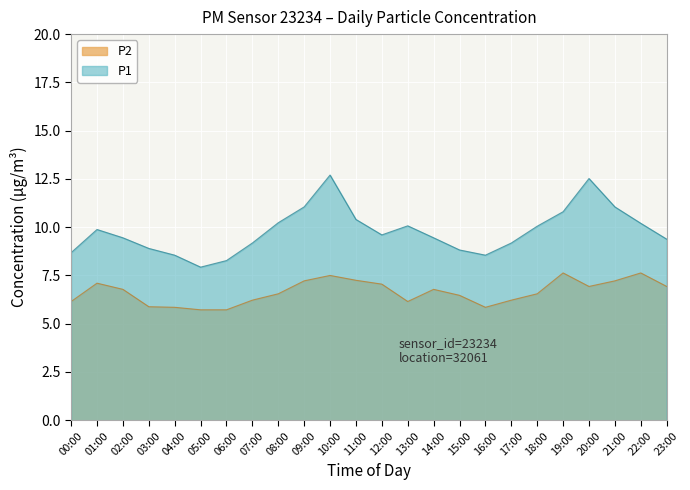

Which label corresponds to the smallest value in the chart?

05:00